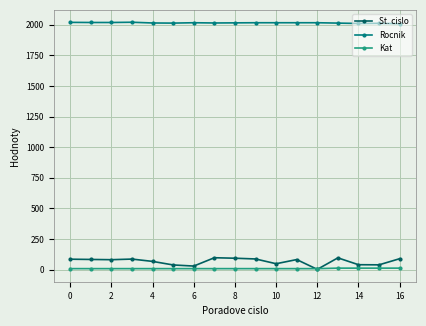

True or false: St. cislo has more than 1 interior local peaks.

True